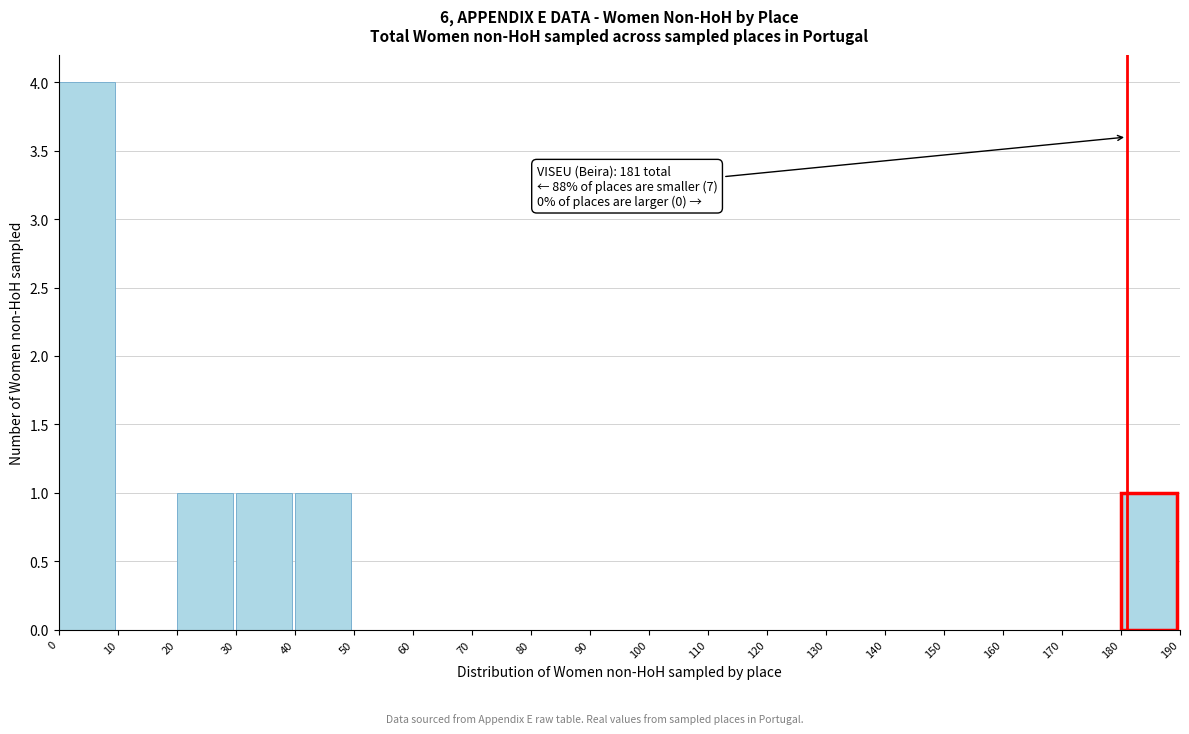

Reading right to left, list all the values displayed in this chart.

180=1	170=0	160=0	150=0	140=0	130=0	120=0	110=0	100=0	90=0	80=0	70=0	60=0	50=0	40=1	30=1	20=1	10=0	0=4